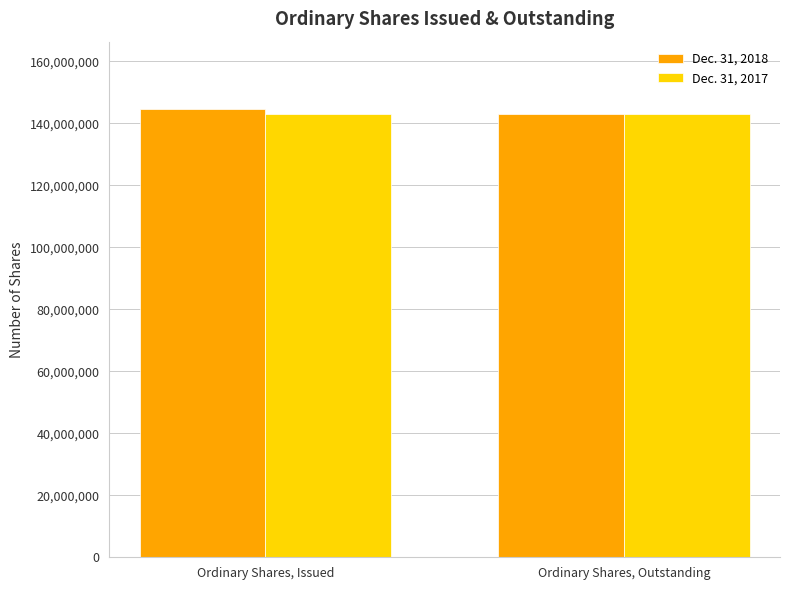

How many bars are there in total?

4